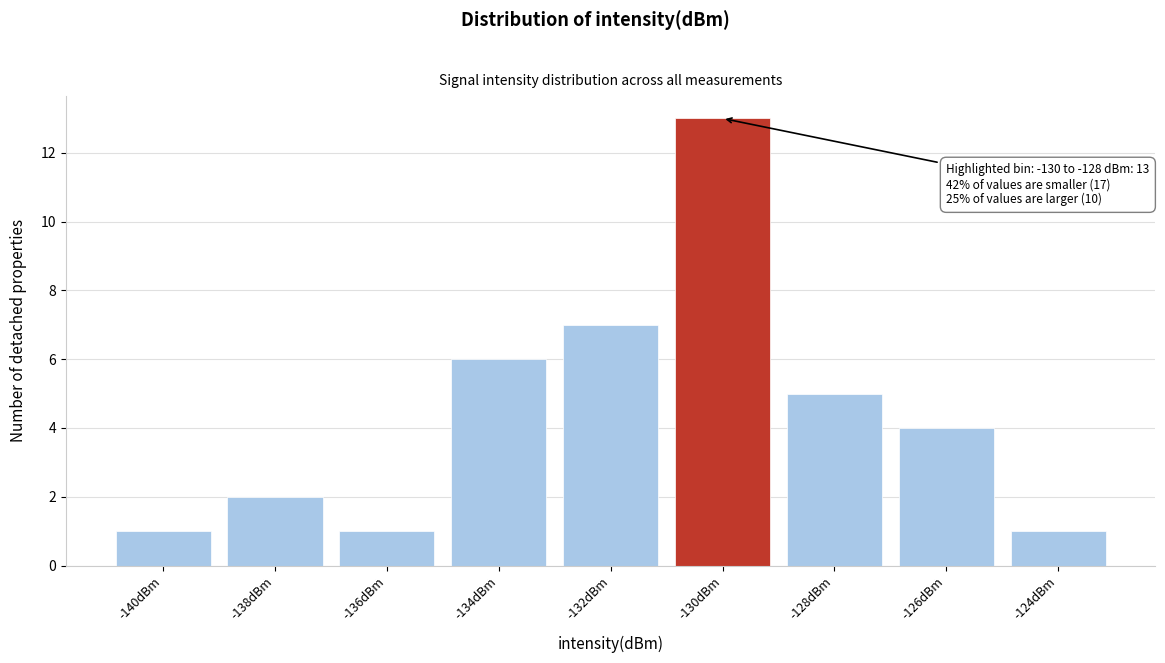

Reading left to right, extract all data points from this chart.

-140dBm=1	-138dBm=2	-136dBm=1	-134dBm=6	-132dBm=7	-130dBm=13	-128dBm=5	-126dBm=4	-124dBm=1